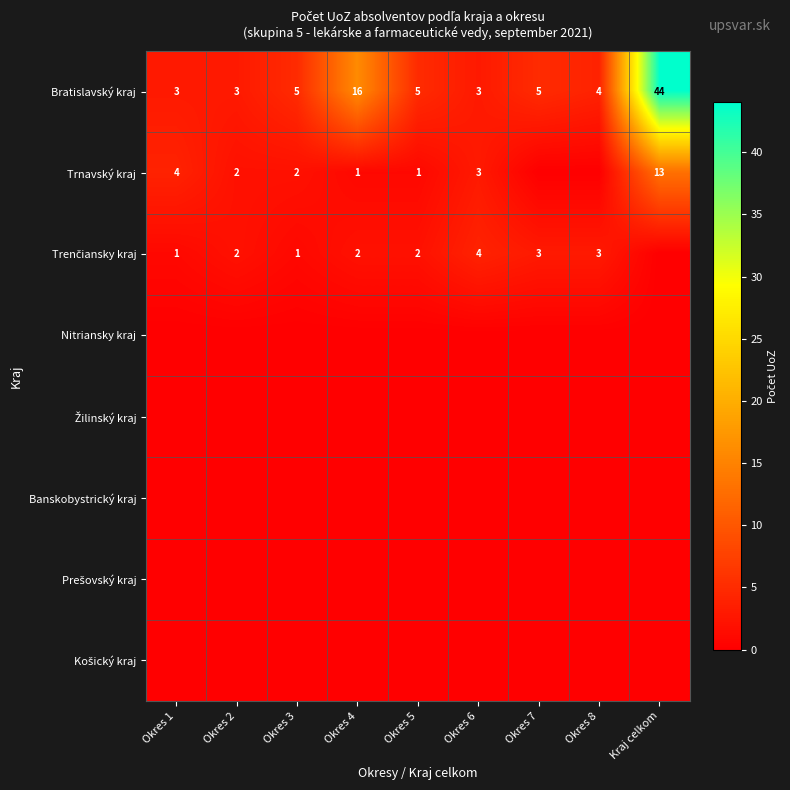

Where is Bratislavský kraj nearest to the value 23?

Okres 4